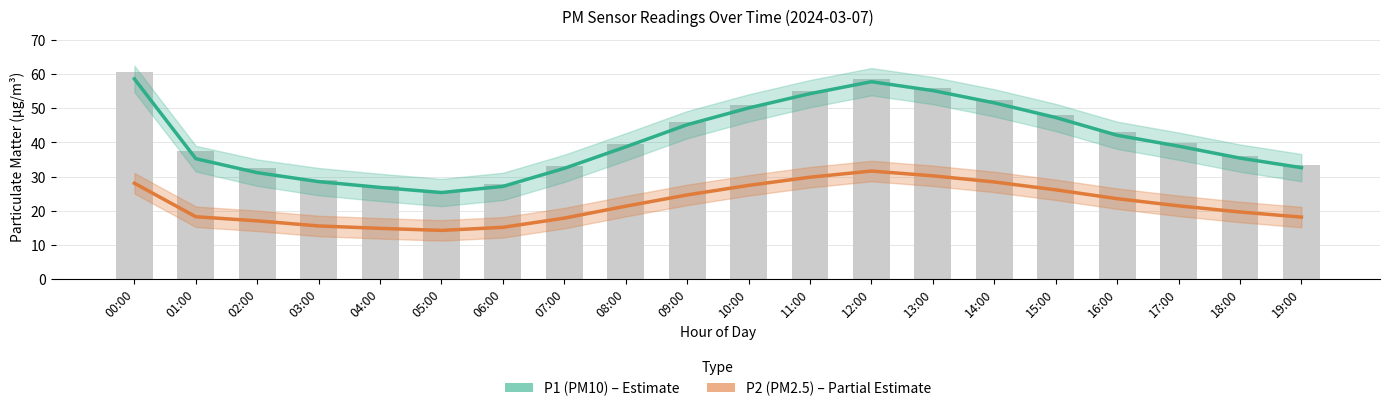

Which series has the widest spread of values?

P1 (PM10)